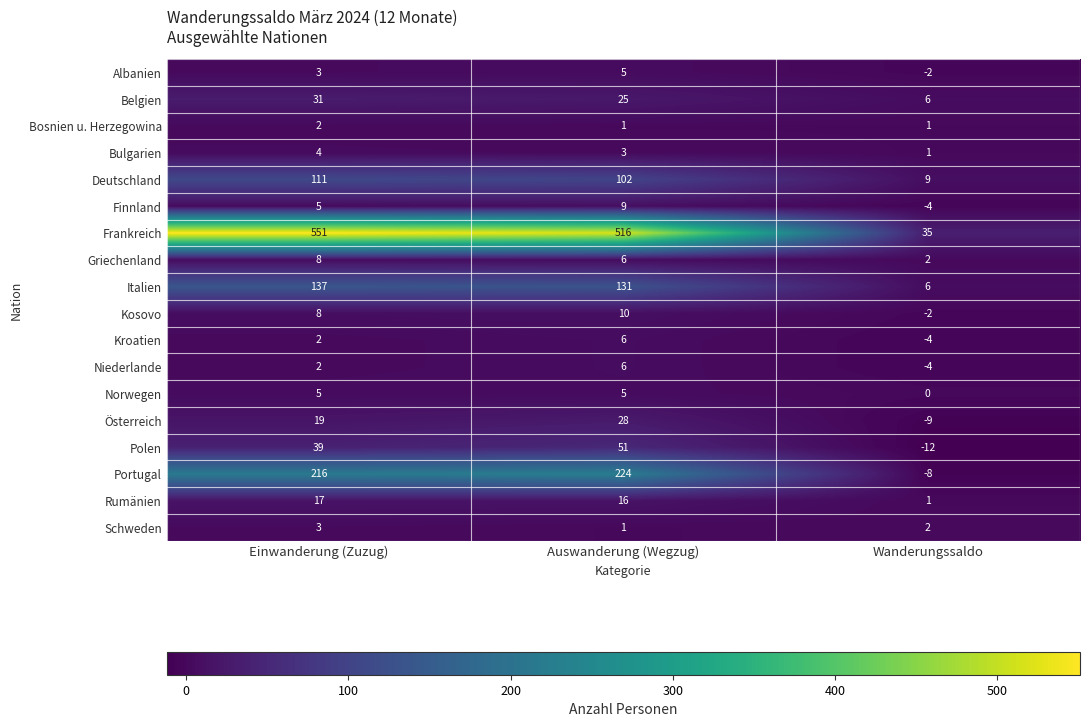

What is the spread (max minus min) of values at Einwanderung (Zuzug)?

549